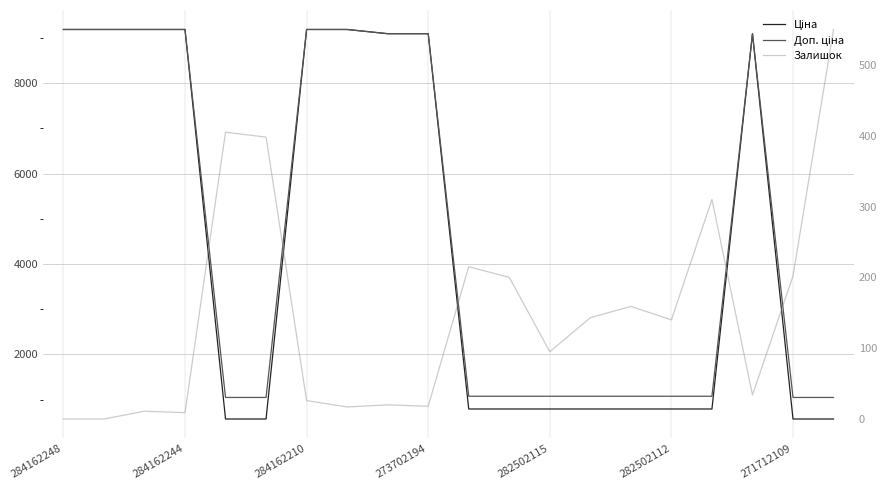

What is the value of the Залишок point at the 7th from the left?

26.0